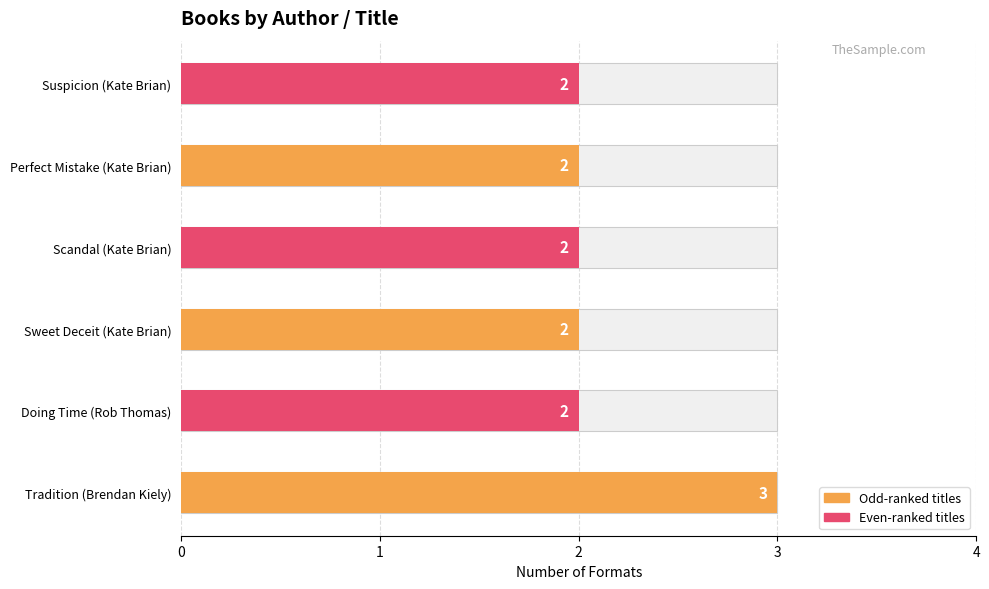

Where is the data nearest to the value 2?

Doing Time (Rob Thomas)